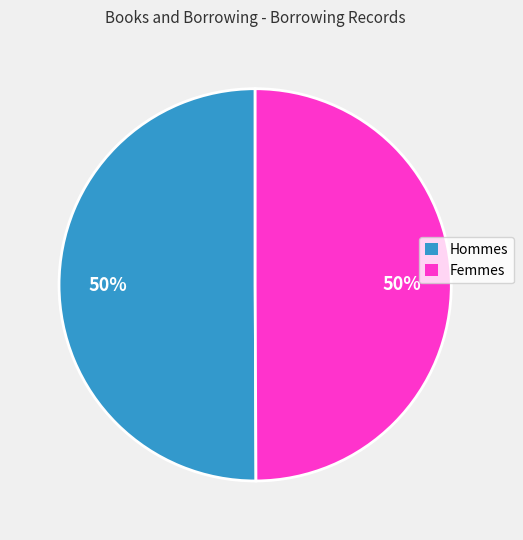

Is the sum of Femmes and Hommes greater than half?

Yes